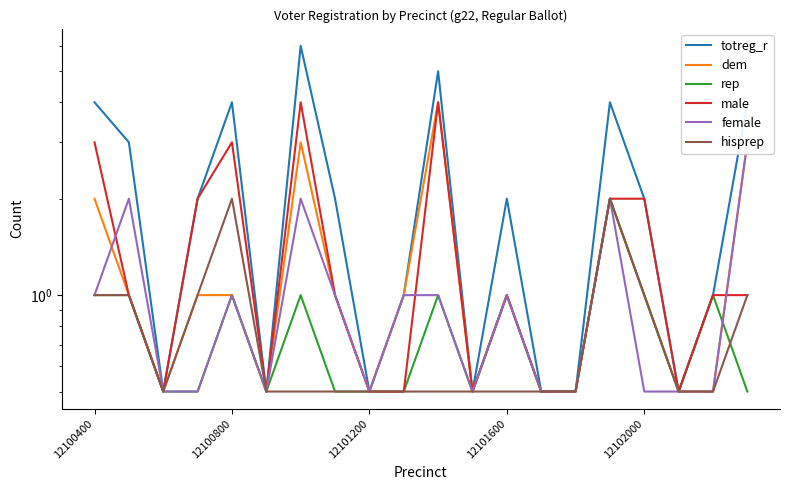

What is the difference between the rep values at 9 and 6?

0.5